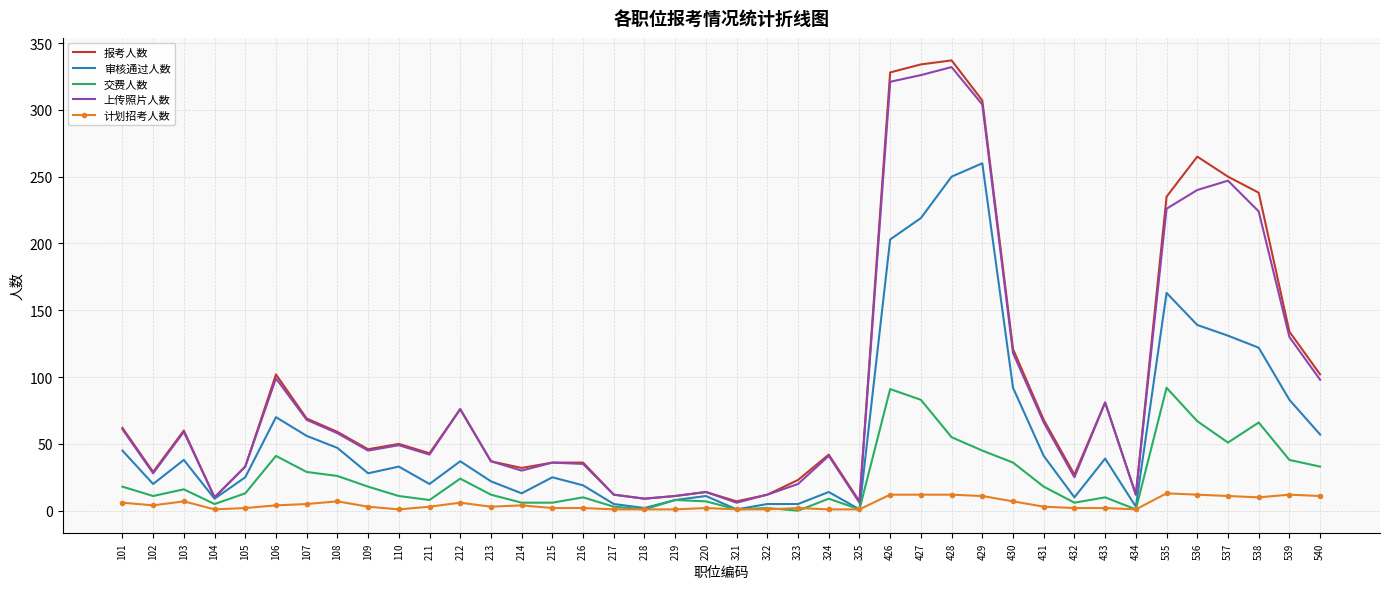

The 审核通过人数 series shows 14 at 324. True or false?

True